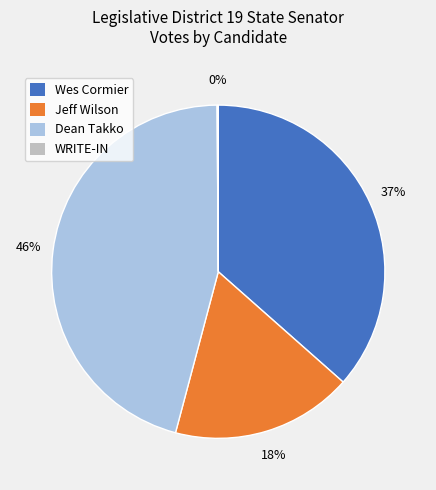

To the nearest percent, what is the difference between the Jeff Wilson and Dean Takko slice percentages?

28%